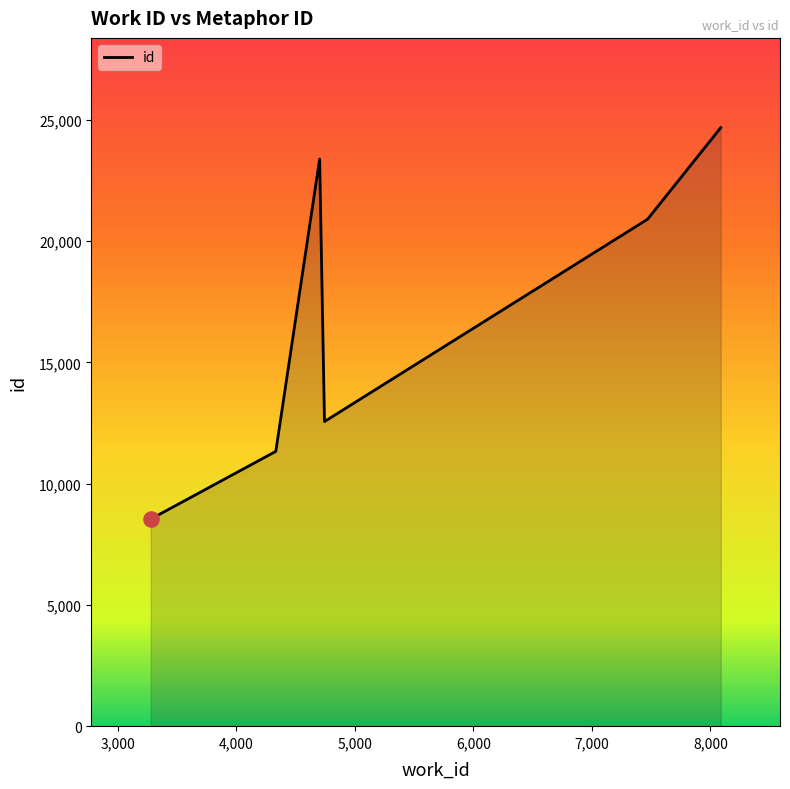

What is the sum of all values?

101380